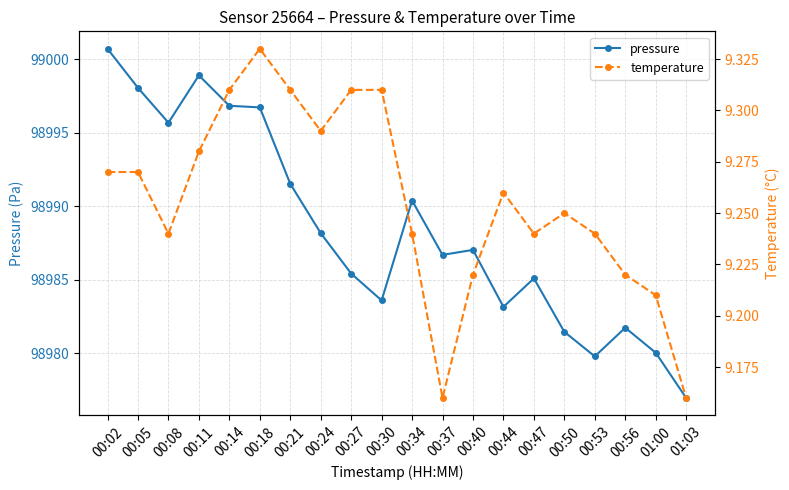

How many lines are shown in the chart?

2